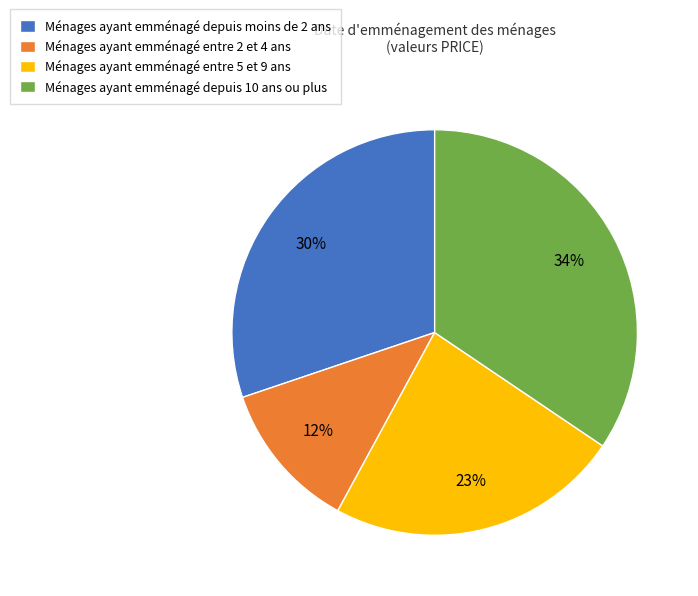

Is the sum of Ménages ayant emménagé depuis moins de 2 ans and Ménages ayant emménagé depuis 10 ans ou plus greater than half?

Yes